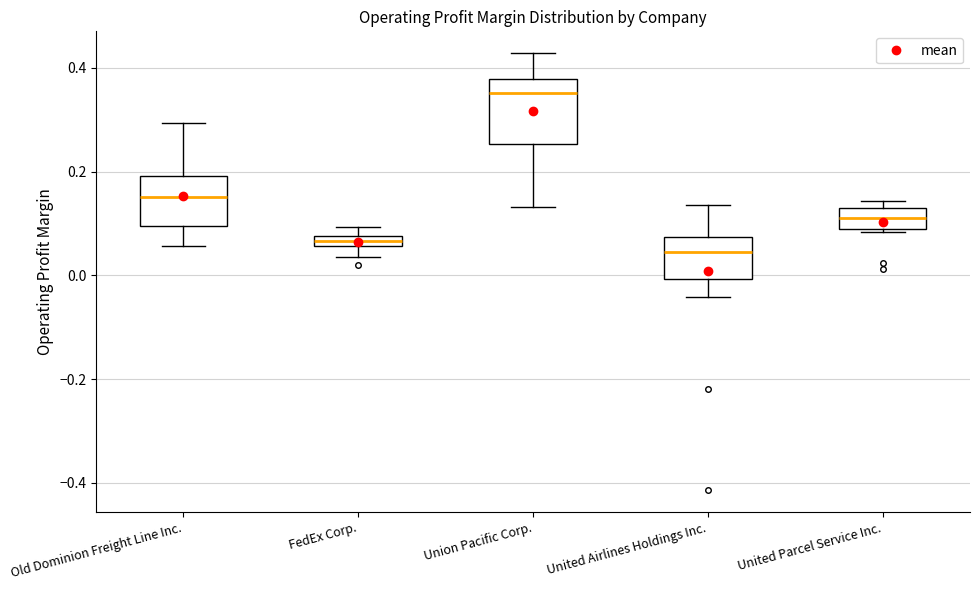

Where is the lower edge of the box for Old Dominion Freight Line Inc. on the y-axis? The values are not printed on the chart, so give them approximately, as read against the axis.

0.10